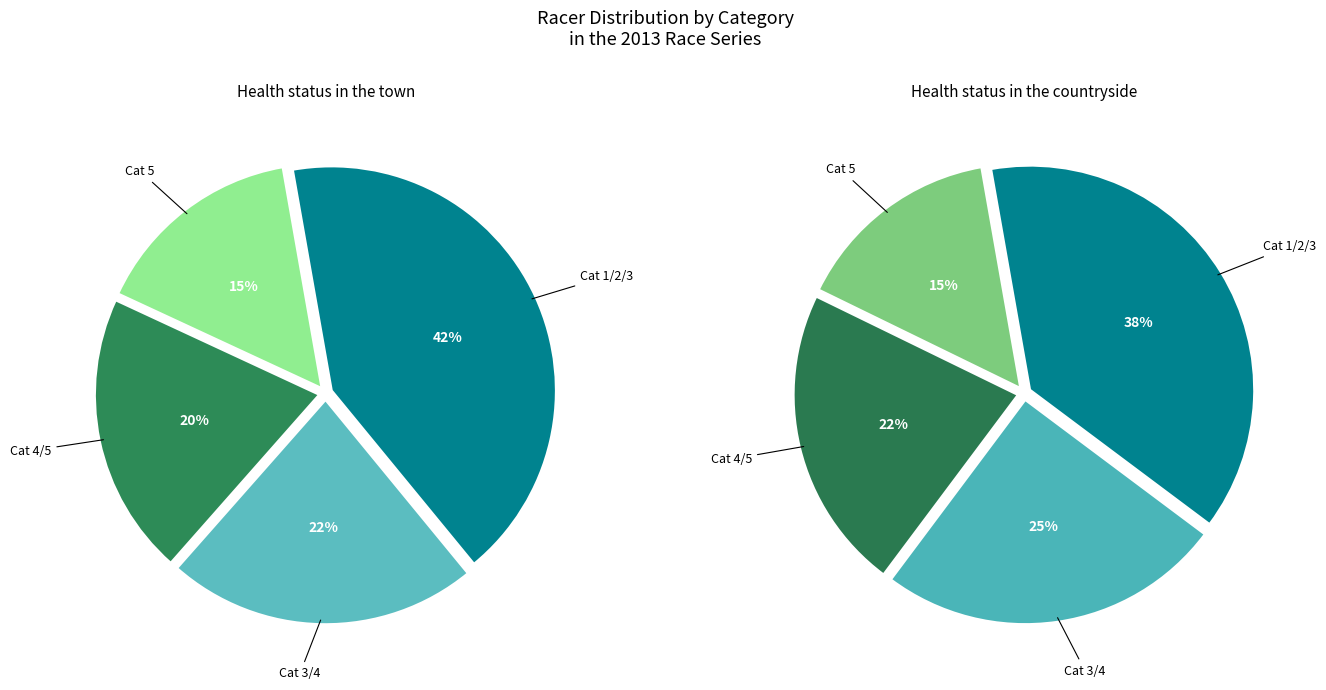

The Cat 1/2/3 slice represents 42% of the pie. True or false?

True